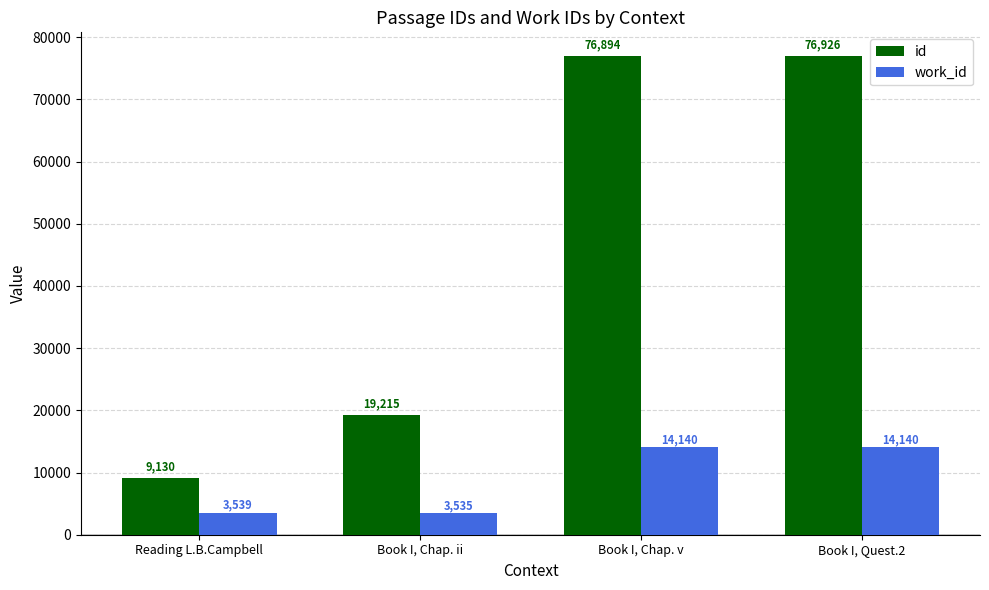

Between Reading L.B.Campbell and Book I, Quest.2, which series saw the biggest shift?

id